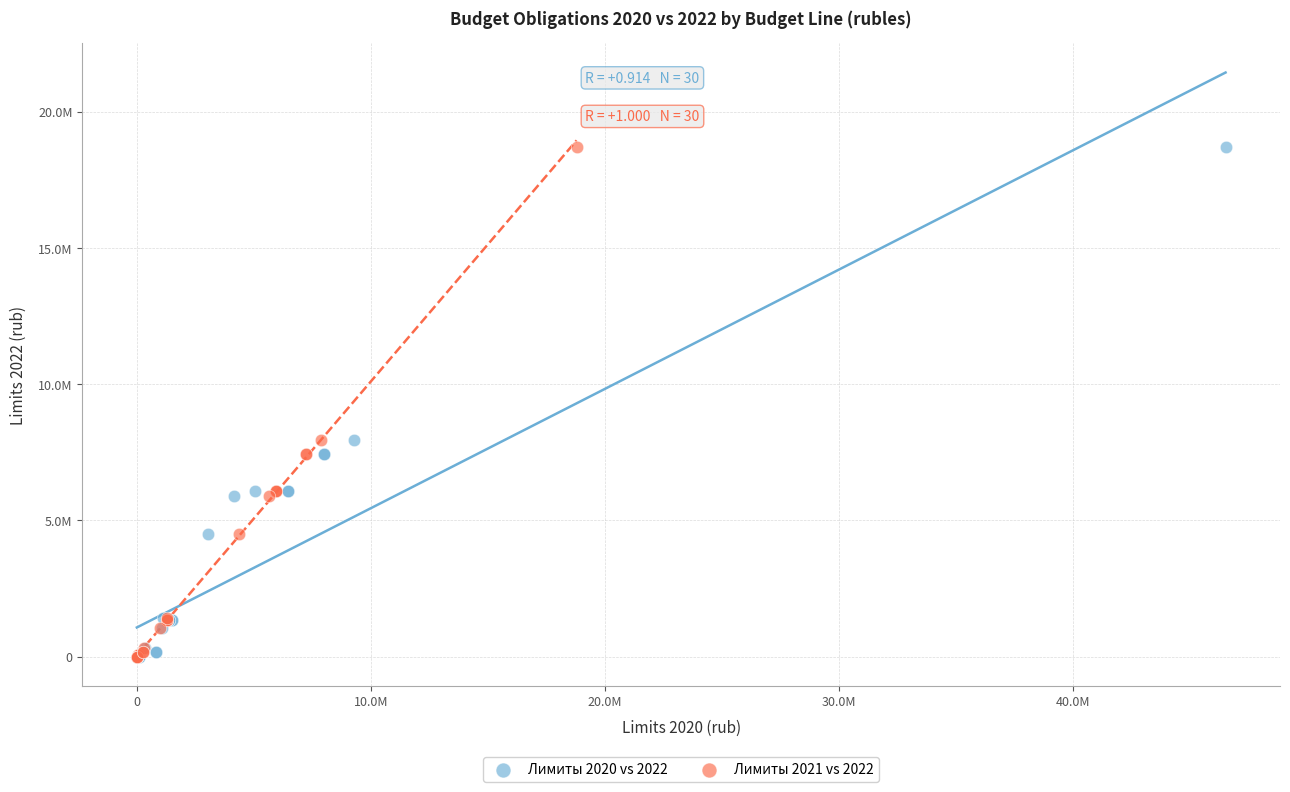

What are all the series names shown in the legend?

Лимиты 2020 vs 2022, Лимиты 2021 vs 2022